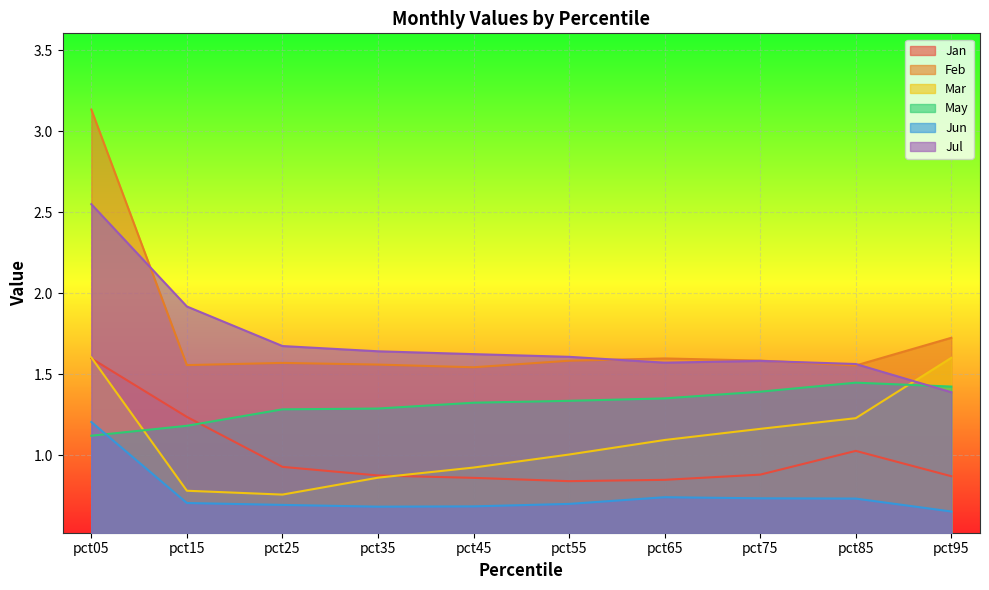

At pct45, list the series in order from largest to smallest.

Jul, Feb, May, Mar, Jan, Jun